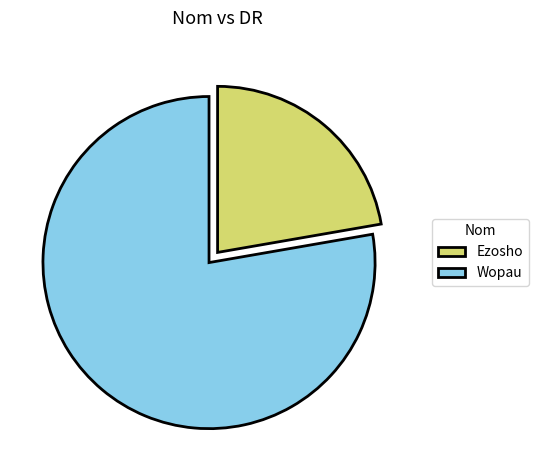

The Ezosho slice represents 32% of the pie. True or false?

False